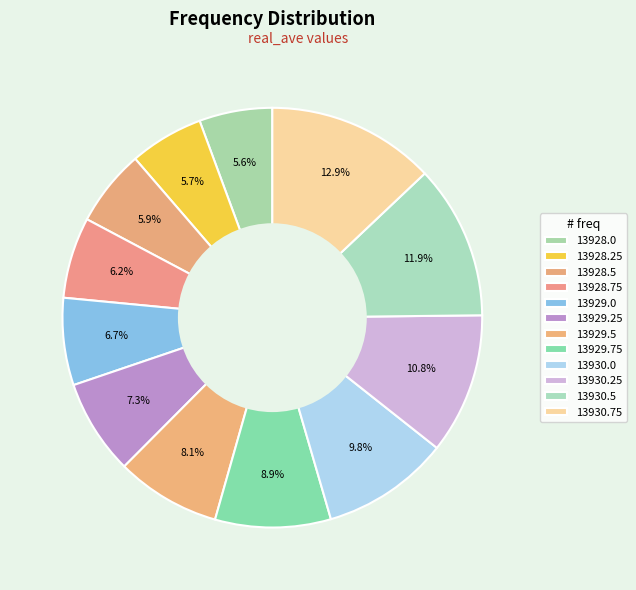

Count the number of slices in the pie.

12